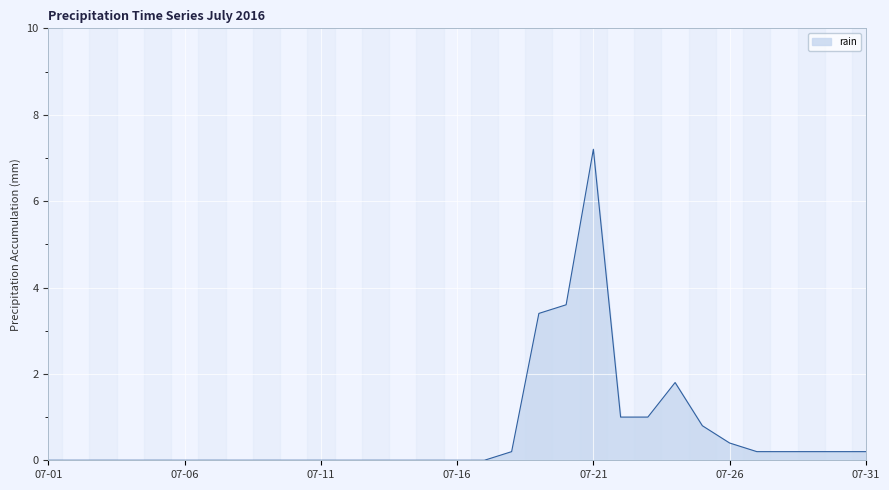

How many lines are shown in the chart?

1